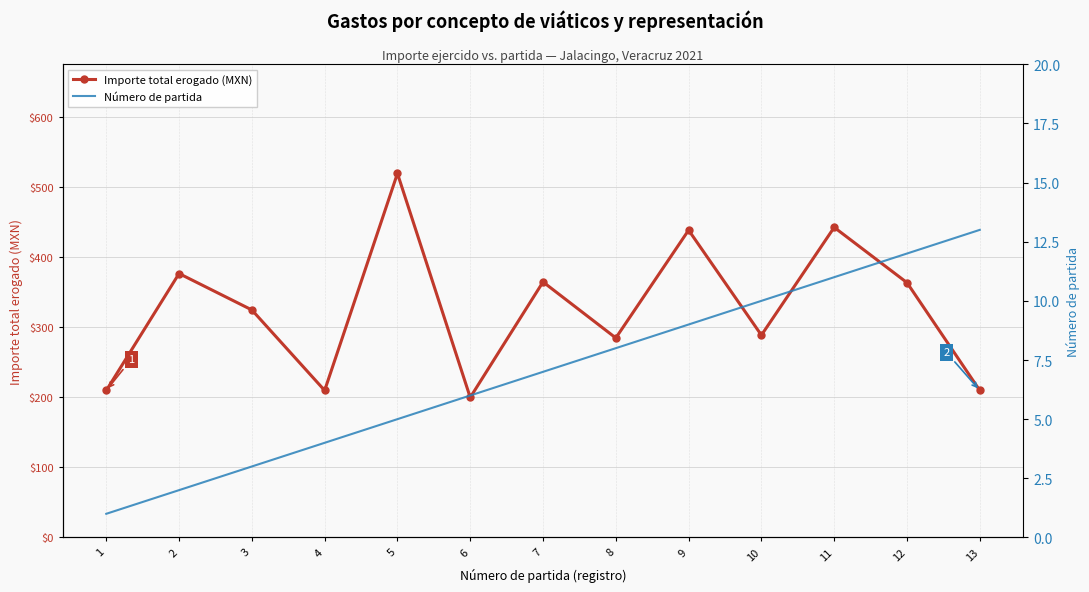

Reading right to left, what are all the values shown in this chart?

Importe total erogado (MXN): 13=210.0	12=364.0	11=443.0	10=289.0	9=439.0	8=285.0	7=365.0	6=200.0	5=520.0	4=210.0	3=325.0	2=377.0	1=210.0
Número de partida: 13=13.0	12=12.0	11=11.0	10=10.0	9=9.0	8=8.0	7=7.0	6=6.0	5=5.0	4=4.0	3=3.0	2=2.0	1=1.0